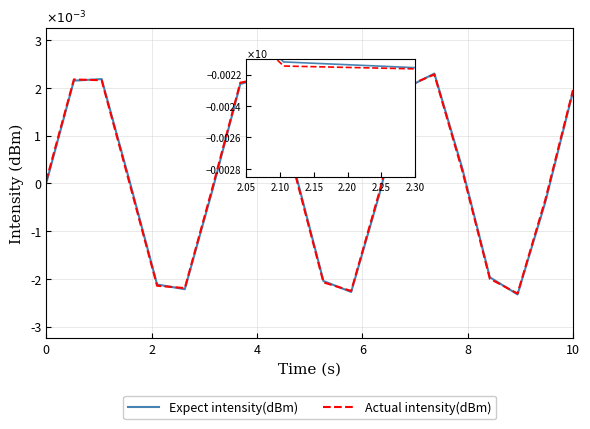

List the series in order of their overall mean, highest first.

Actual intensity(dBm), Expect intensity(dBm)